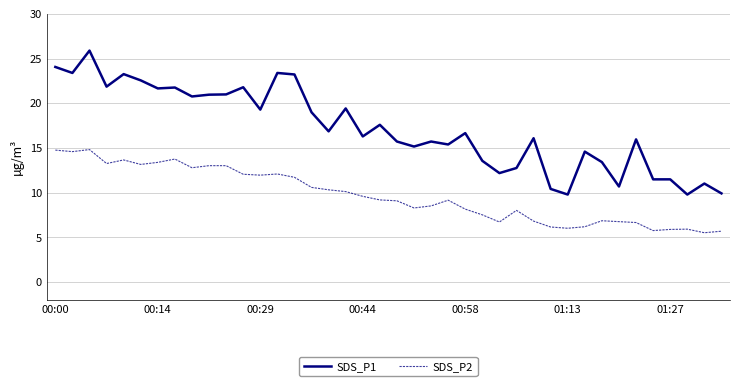

What is the maximum value shown in the chart?

25.9